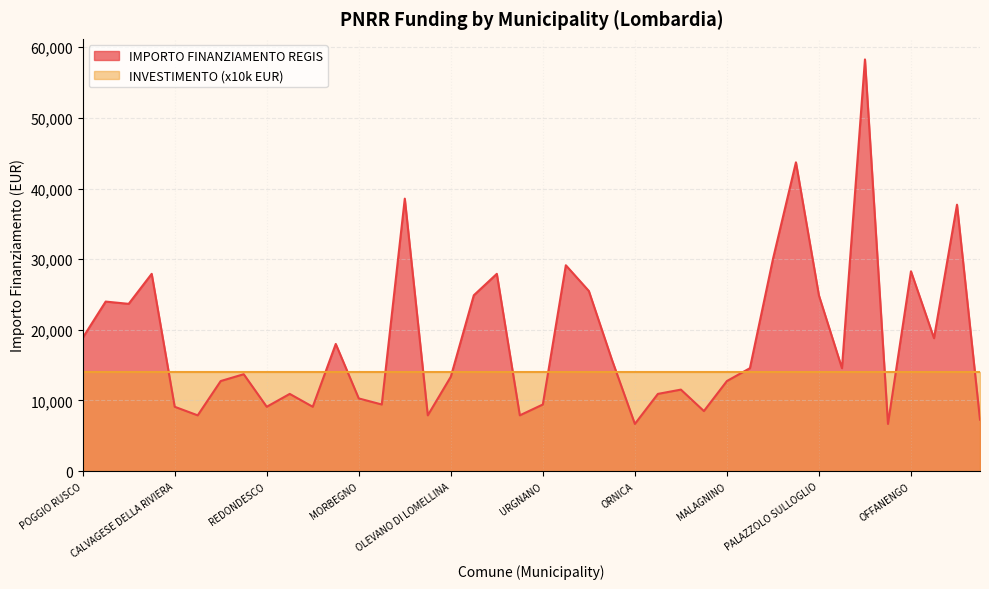

What is the ratio of the value at OLEVANO DI LOMELLINA to the value at MORBEGNO?

1.3